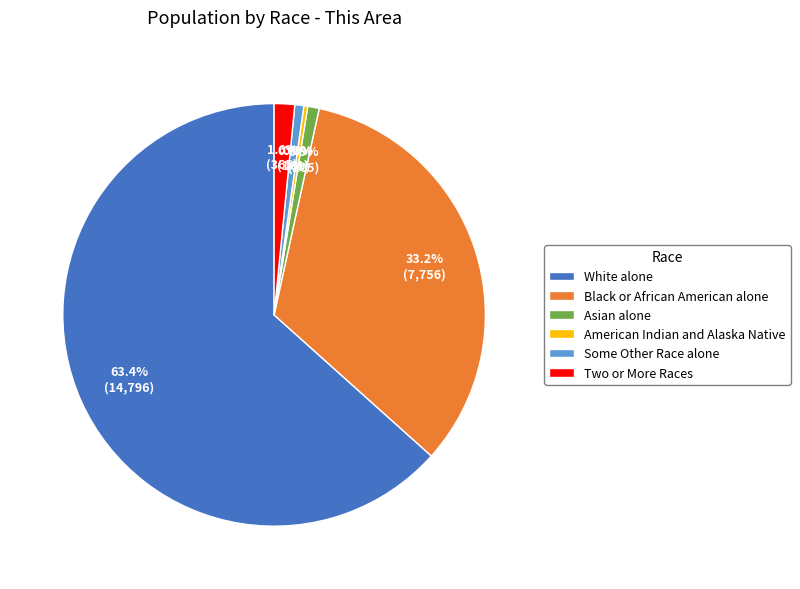

Is it true that Two or More Races is 2% of the pie?

True